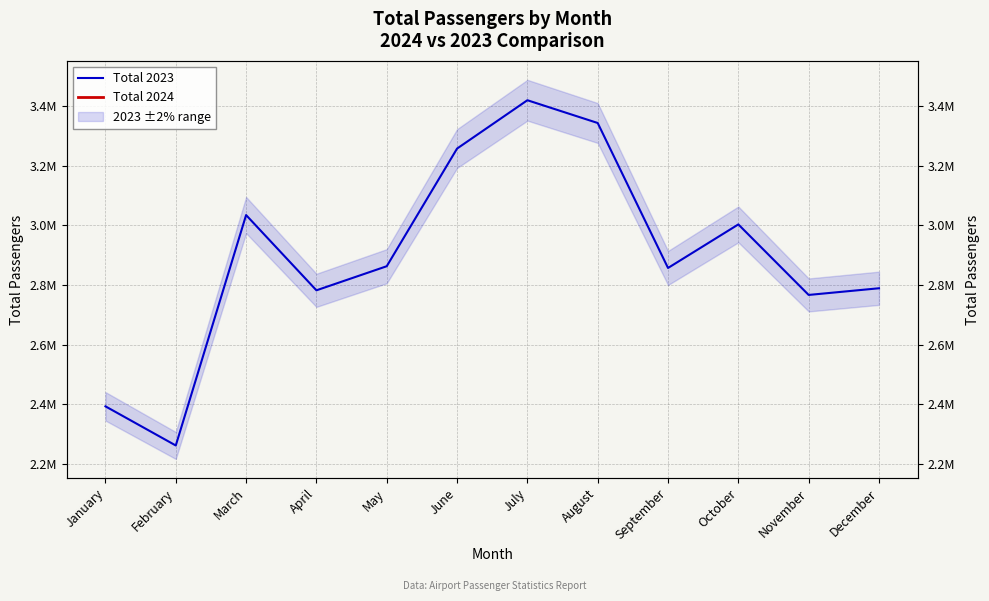

Which label corresponds to the smallest value in the chart?

February